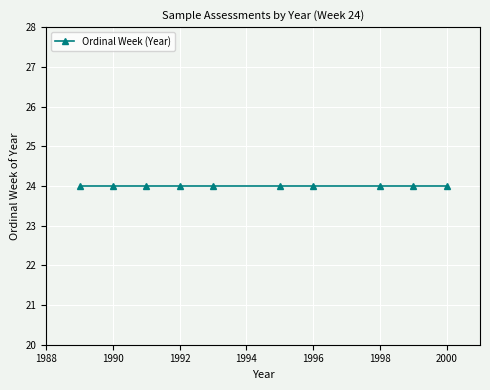

Is this an area chart (filled region under the line)?

No